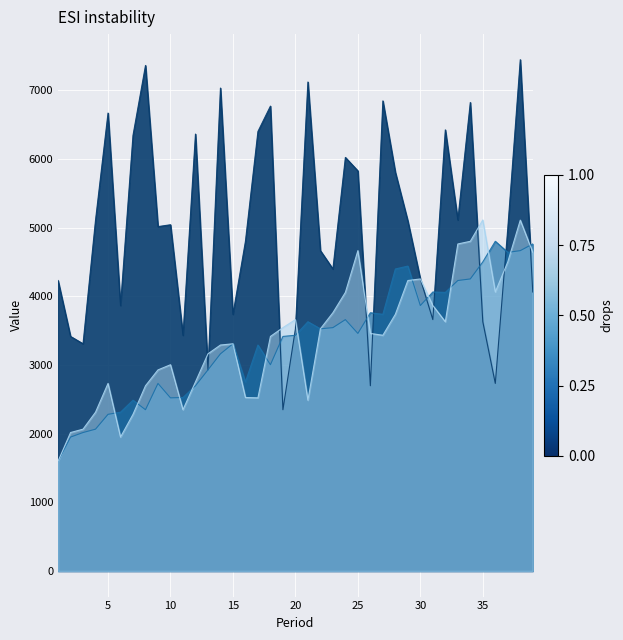

Which label corresponds to the largest value in the chart?

38